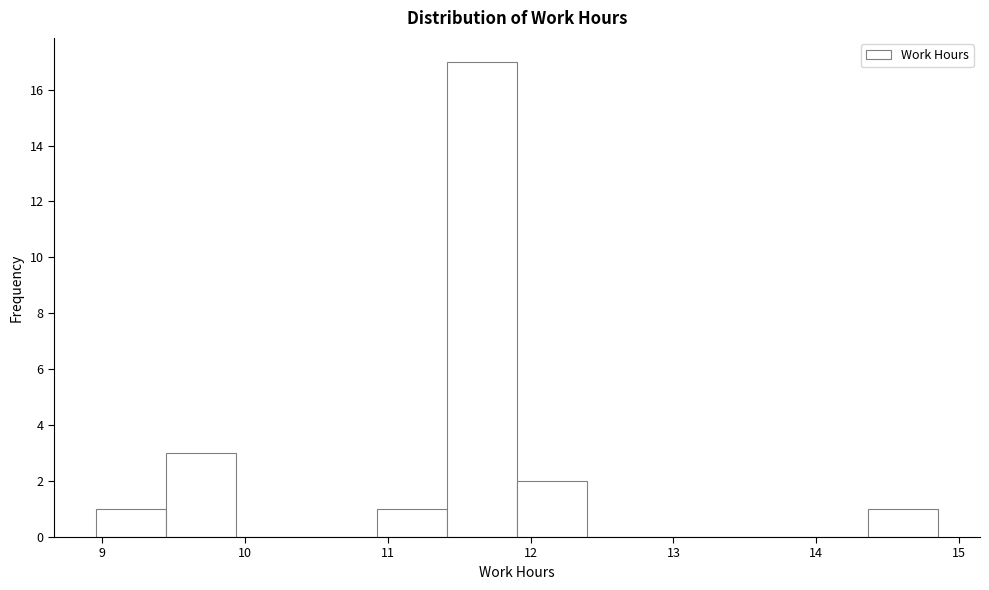

Reading left to right, transcribe this chart: for each bar, give the range it covers on the x-axis and its height. Neither the bar edges nor the heights are printed on the chart, so give them approximately, as read against the axes.

9.0 to 9.5: 1
9.5 to 9.9: 3
9.9 to 10.4: 0
10.4 to 10.9: 0
10.9 to 11.4: 1
11.4 to 11.9: 17
11.9 to 12.4: 2
12.4 to 12.9: 0
12.9 to 13.4: 0
13.4 to 13.9: 0
13.9 to 14.4: 0
14.4 to 14.9: 1